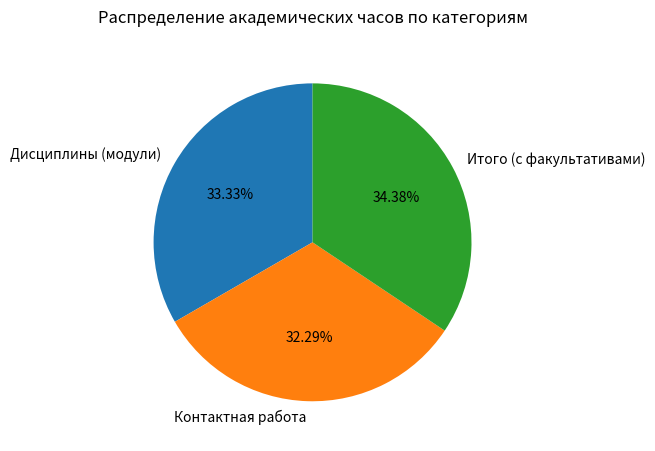

True or false: Дисциплины (модули) accounts for 26% of the total.

False